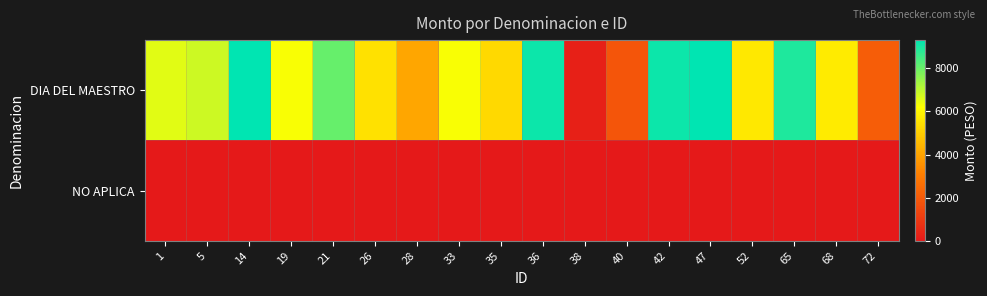

What is the difference between the highest and lowest values at 28?

4070.6